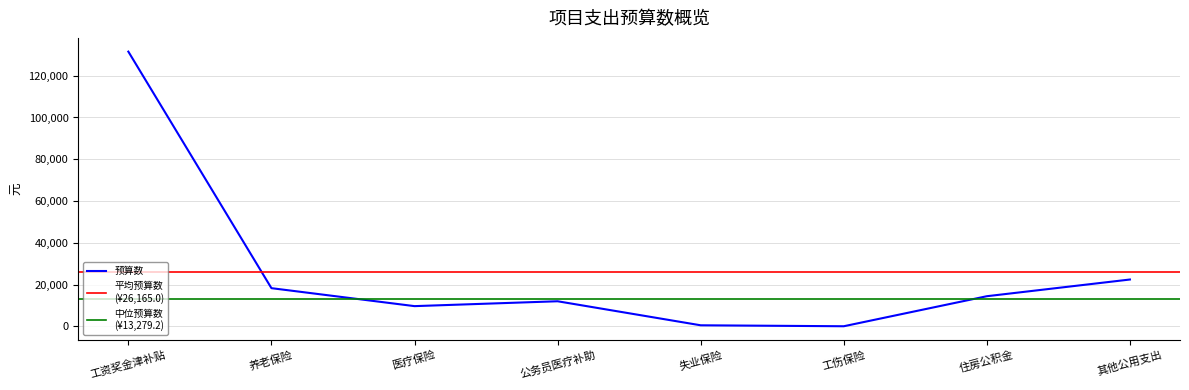

What is the approximate value at 其他公用支出?

22476.8